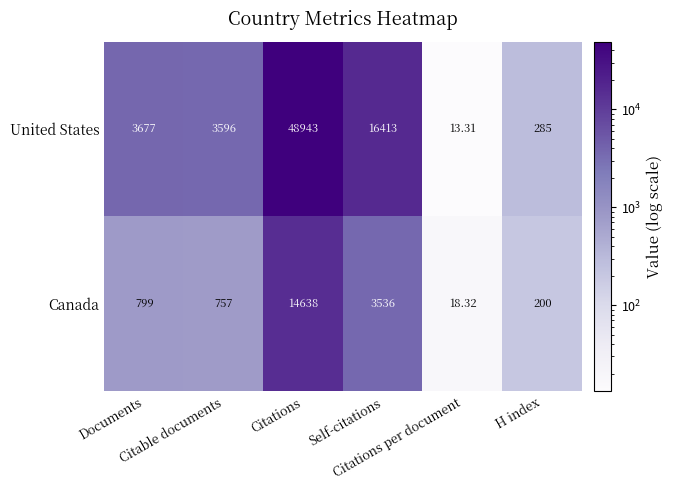

Which series has the largest total across all categories?

United States